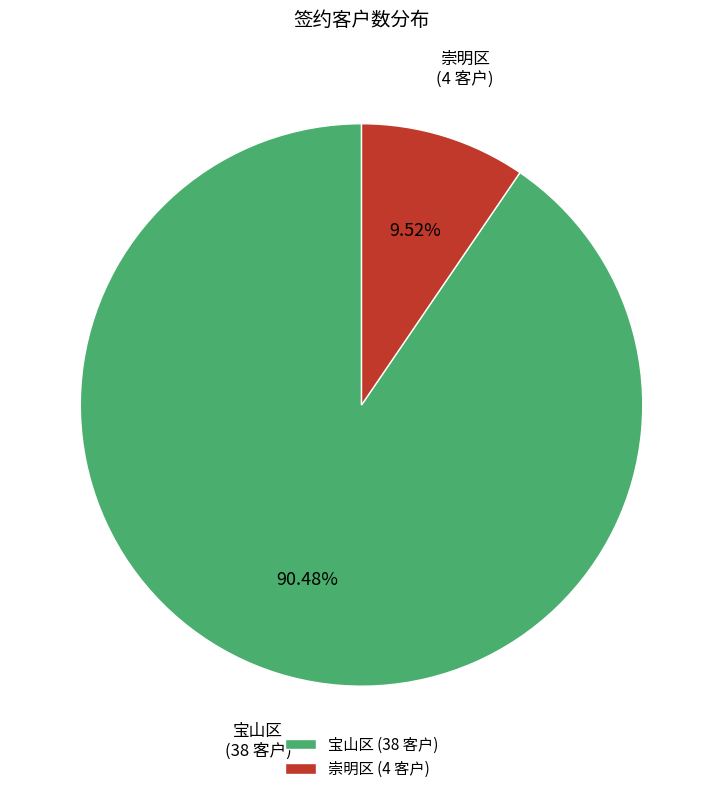

To the nearest percent, what is the difference between the 崇明区 and 宝山区 slice percentages?

81%